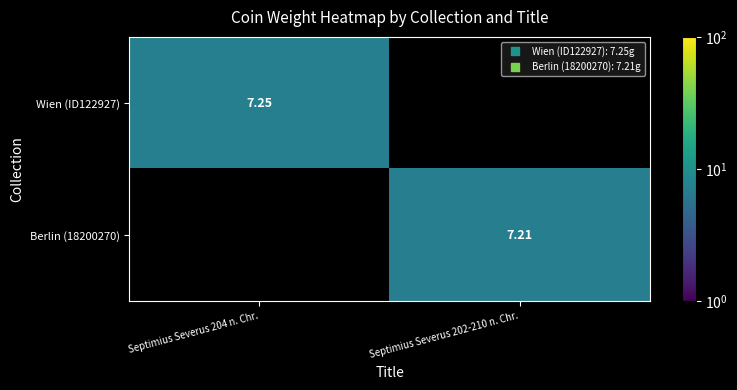

What is the sum of all Berlin (18200270) values?

7.2